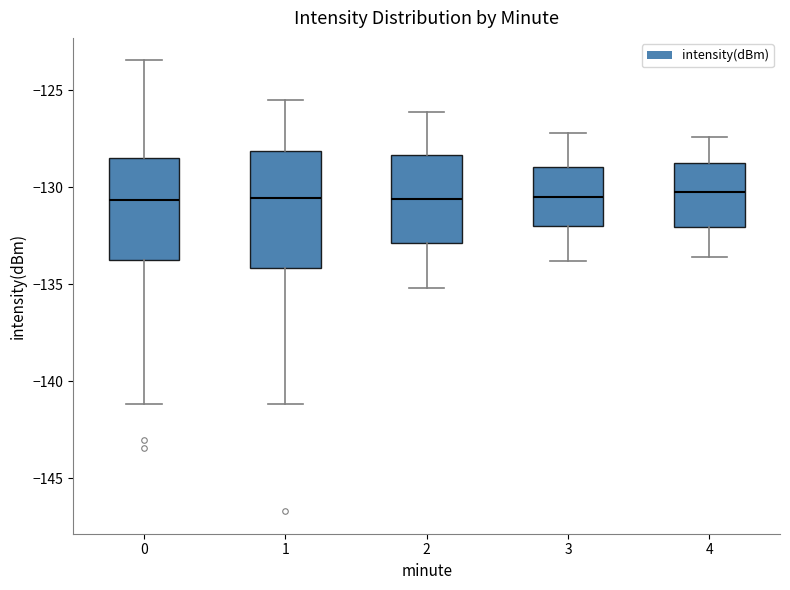

Reading left to right, transcribe this box plot: for each box, give where its median line is, the range the box spans, and where its two whiskers end, as read against the y-axis. The values are not printed on the chart, so give them approximately, as read against the axis.

0: median -130.5, box -134.0 to -128.5, whiskers -141.0 to -123.5
1: median -130.5, box -134.0 to -128.0, whiskers -141.0 to -125.5
2: median -130.5, box -133.0 to -128.5, whiskers -135.0 to -126.0
3: median -130.5, box -132.0 to -129.0, whiskers -134.0 to -127.0
4: median -130.0, box -132.0 to -128.5, whiskers -133.5 to -127.5